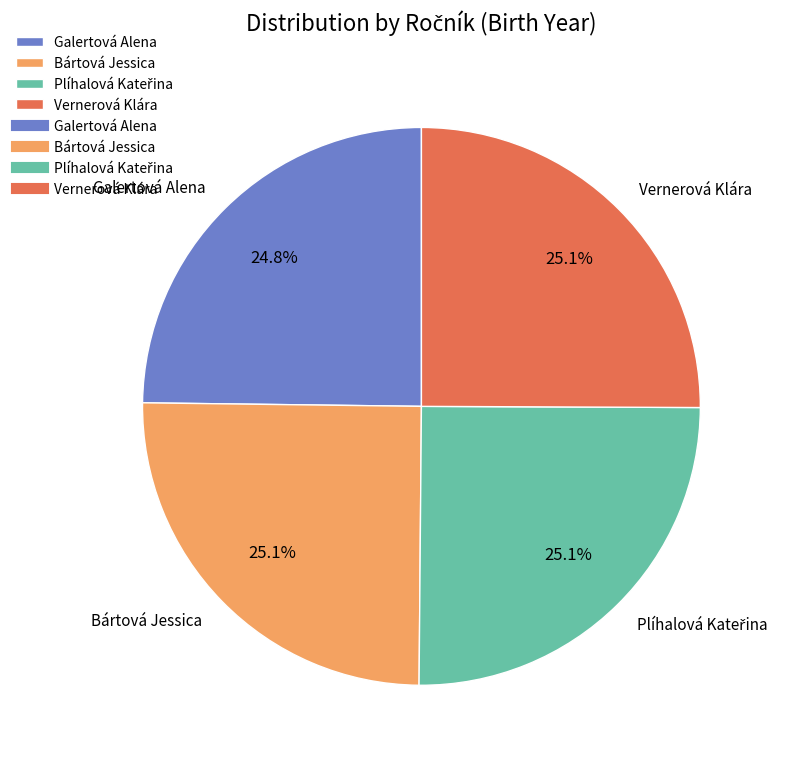

Combined, what portion of the pie is Vernerová Klára and Bártová Jessica?

50.1%